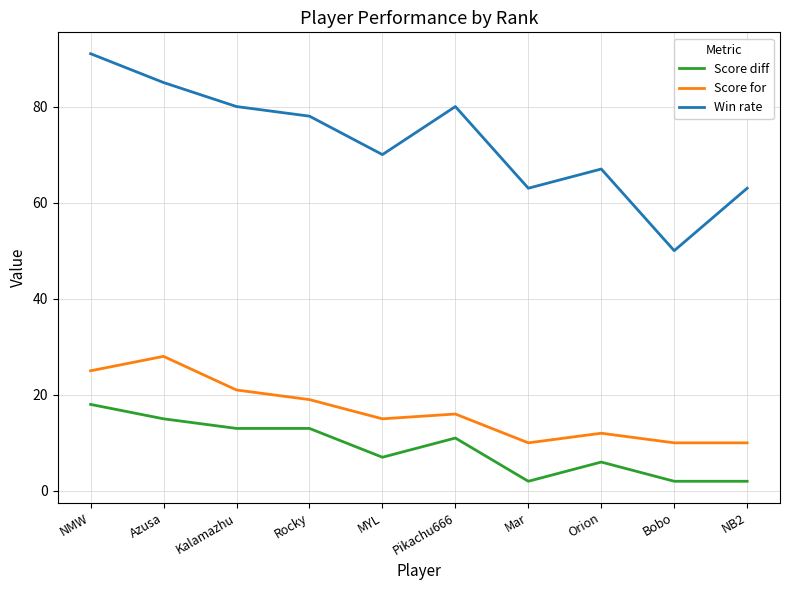

What position from the left is Orion?

8